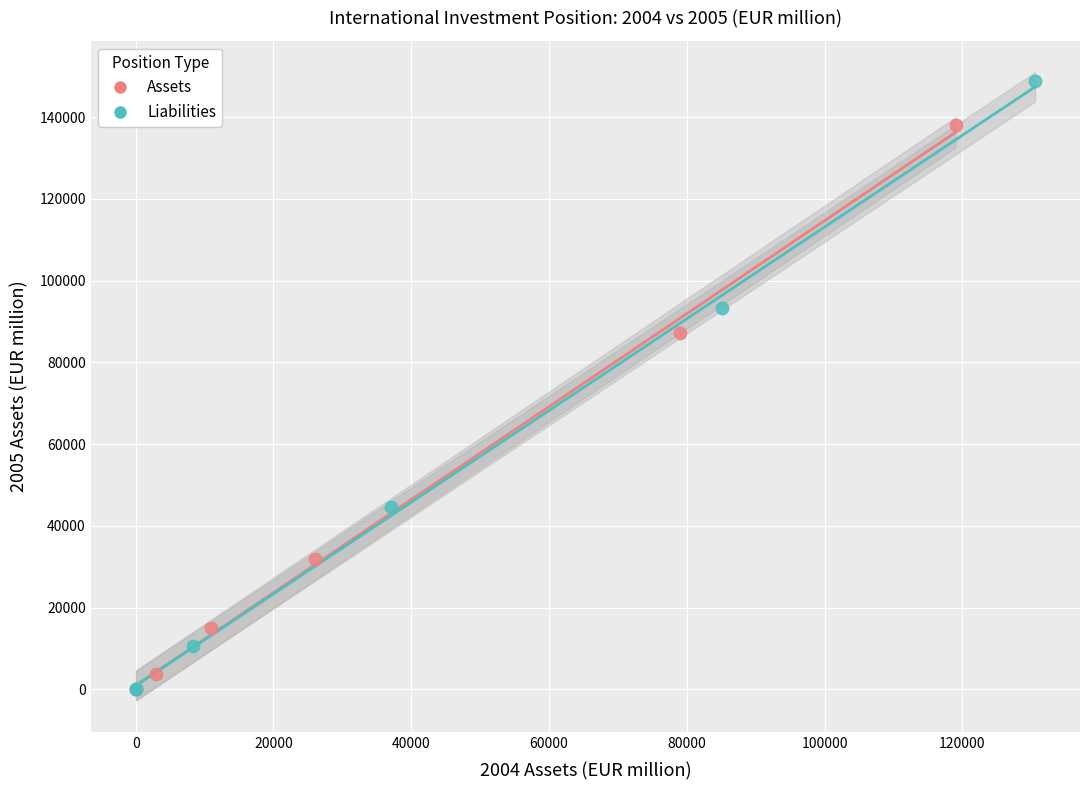

Which series contains the highest Y value?

Liabilities